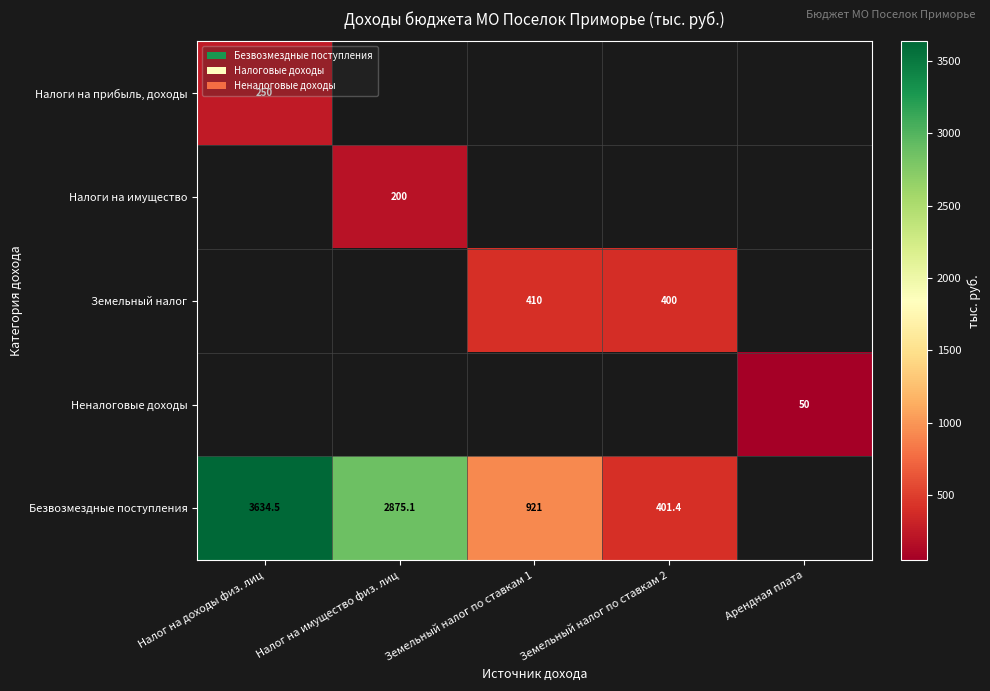

Is the value of Безвозмездные поступления at Земельный налог по ставкам 1 greater than the value of Неналоговые доходы at Арендная плата?

Yes